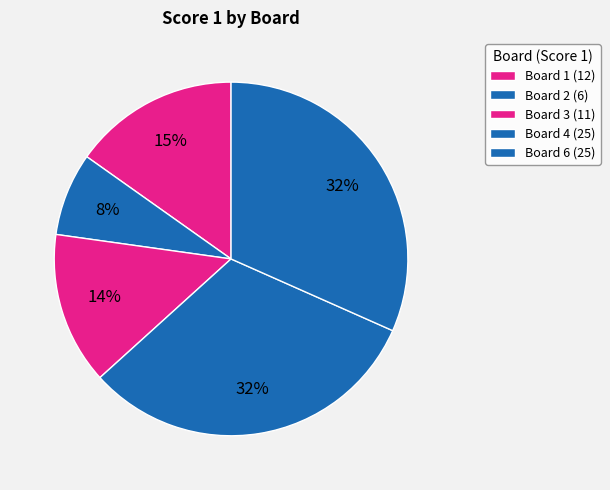

Which slice is the largest?

Board 4